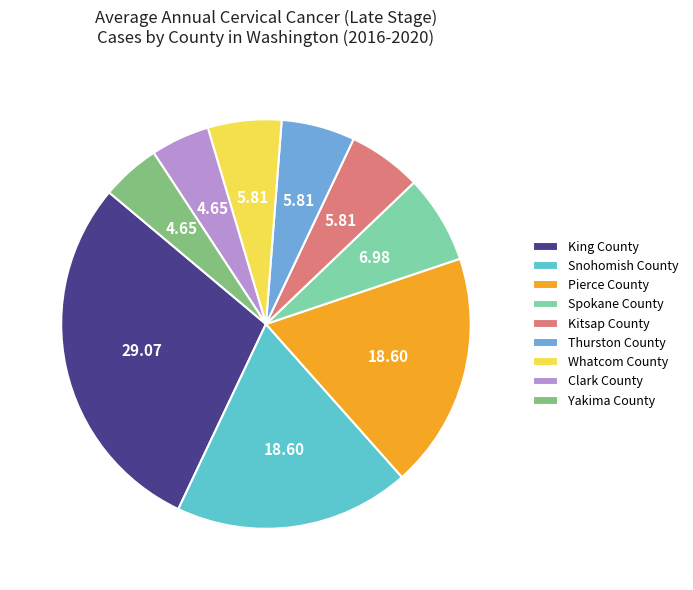

To the nearest percent, what is the difference between the largest and smallest slice percentages?

24%